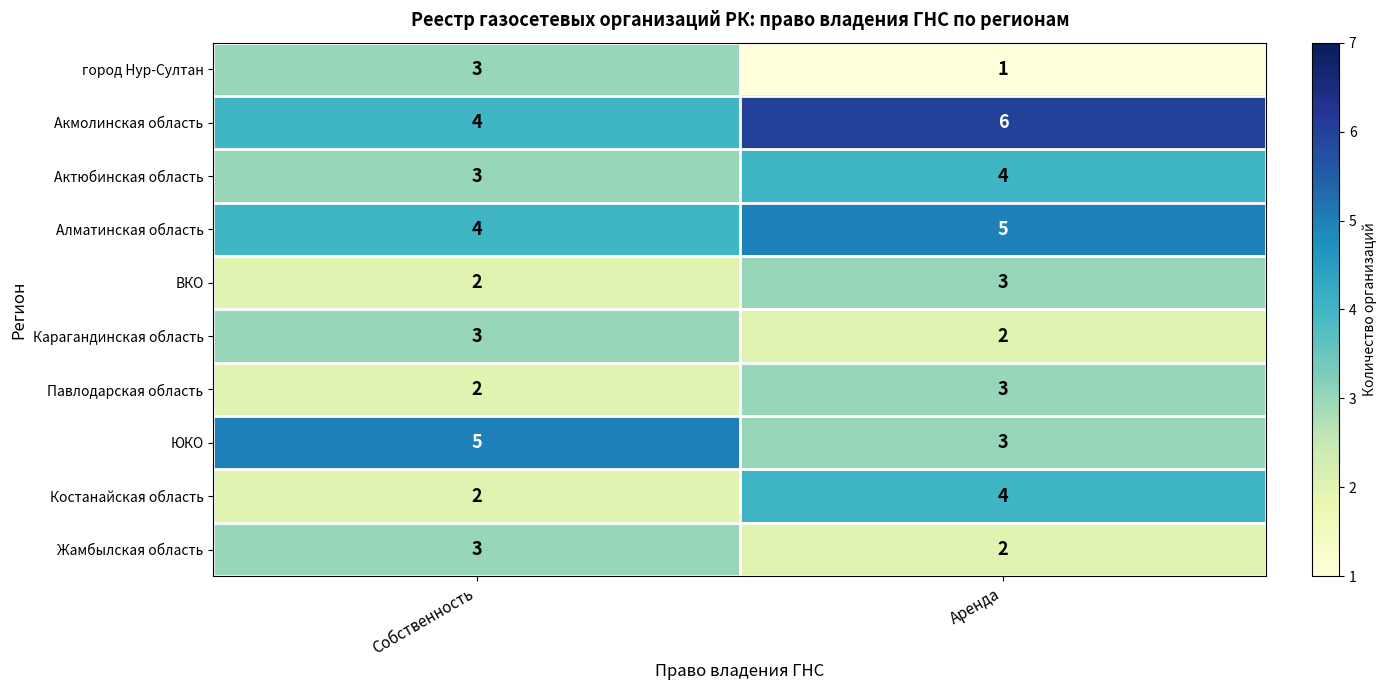

Is the value of Карагандинская область at Собственность greater than the value of ЮКО at Собственность?

No